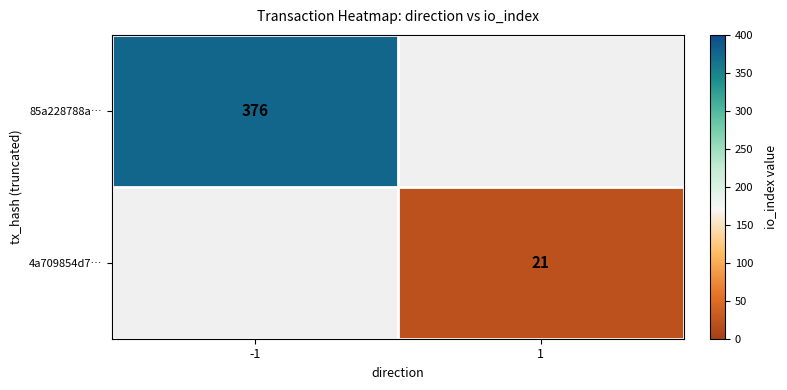

What is the difference between the highest and lowest values at -1?

376